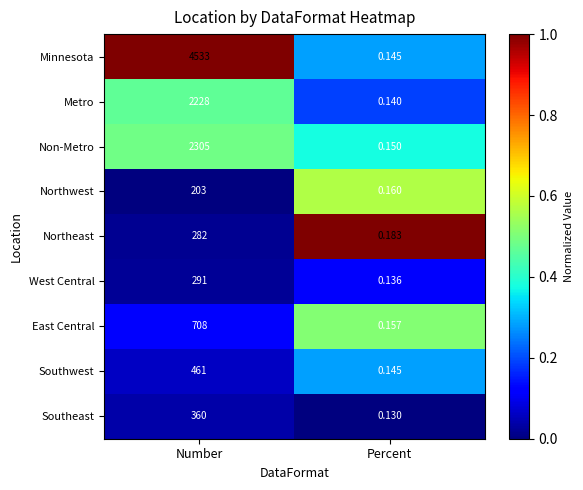

At Number, list the series in order from largest to smallest.

Minnesota, Non-Metro, Metro, East Central, Southwest, Southeast, West Central, Northeast, Northwest